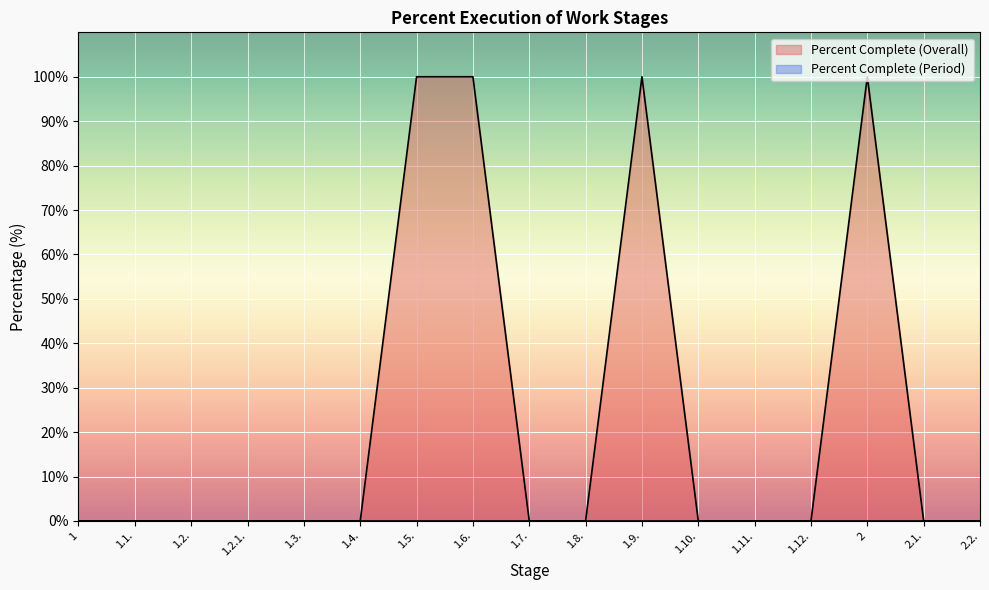

Count the number of data series in this chart.

2